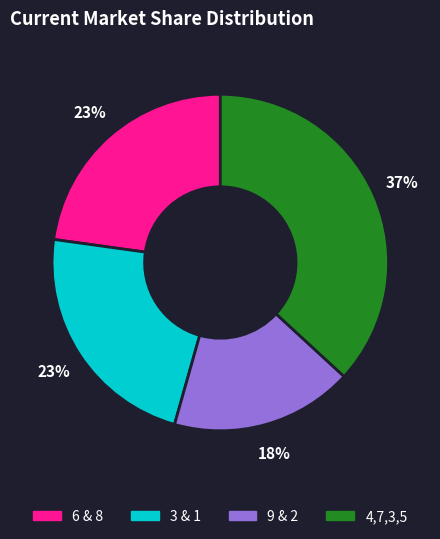

To the nearest percent, what is the average slice percentage?

25%